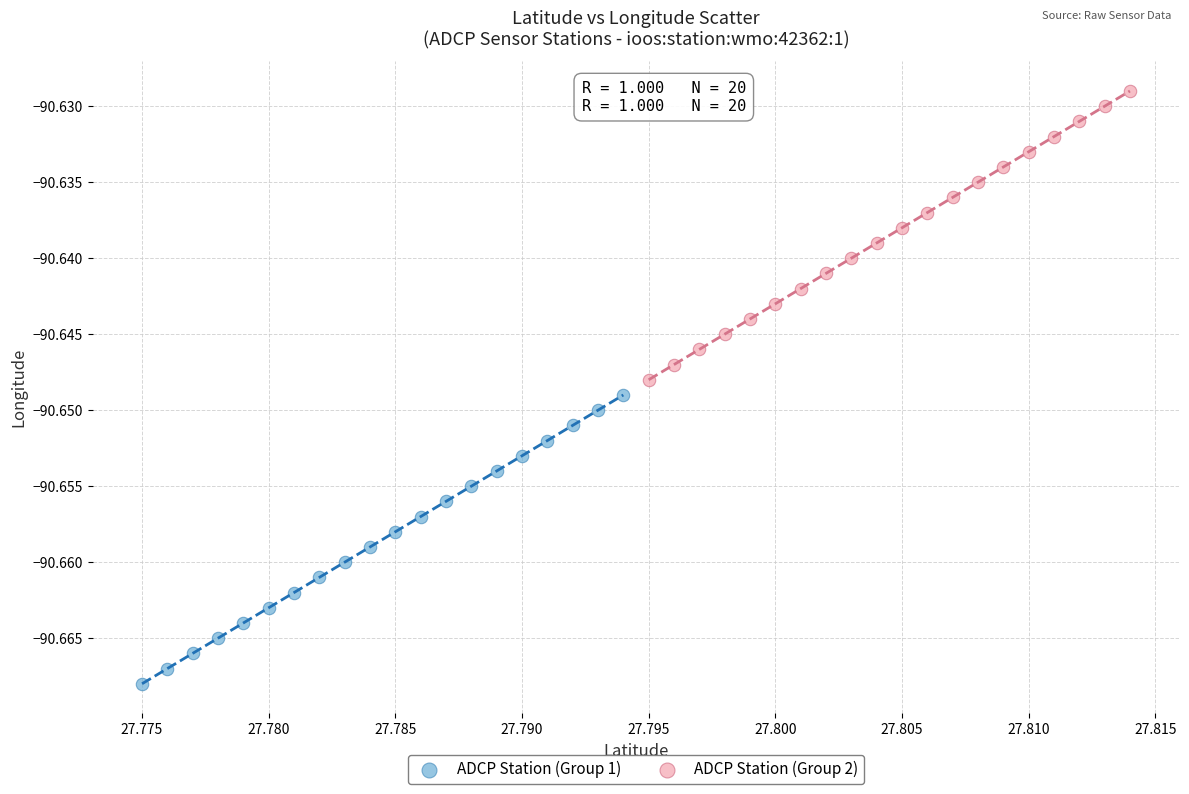

What are all the series names shown in the legend?

ADCP Station (Group 1), ADCP Station (Group 2)